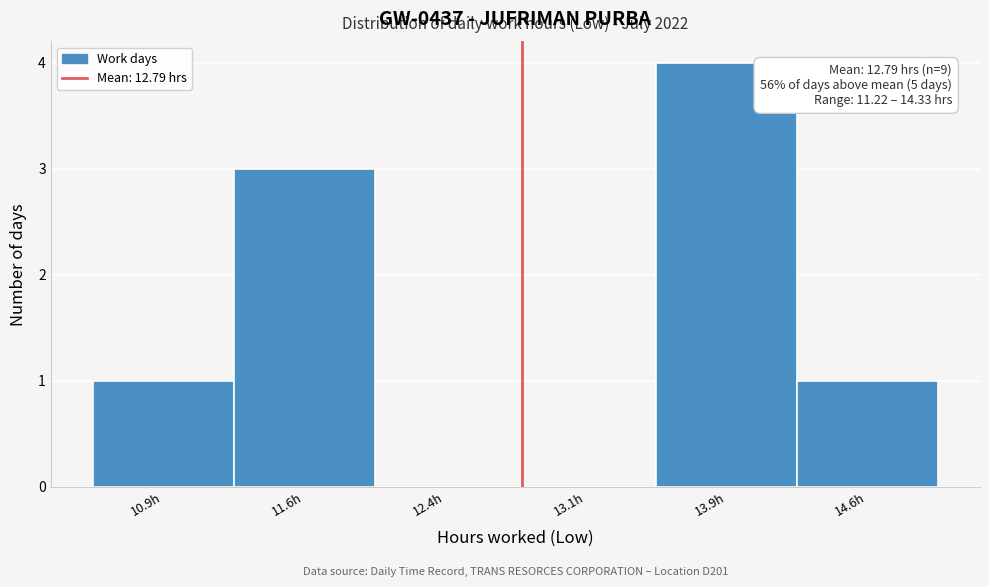

Which range on the x-axis has the tallest bar?

13.50 to 14.25